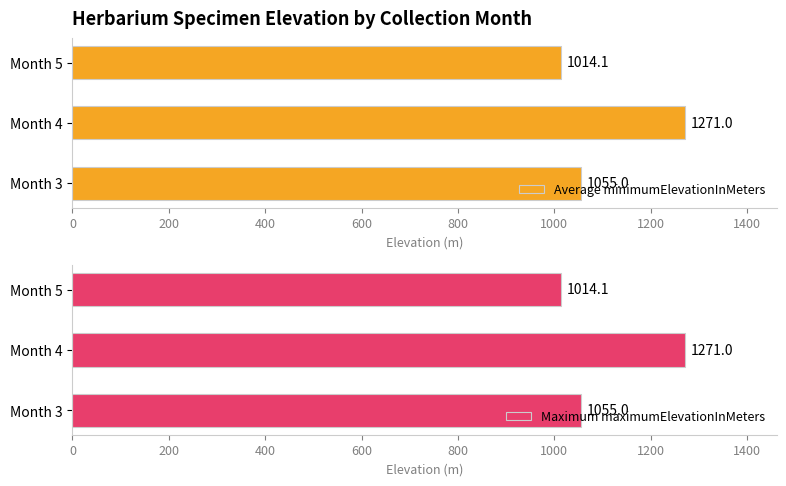

List the labels in order of Maximum maximumElevationInMeters value, largest first.

Month 4, Month 3, Month 5